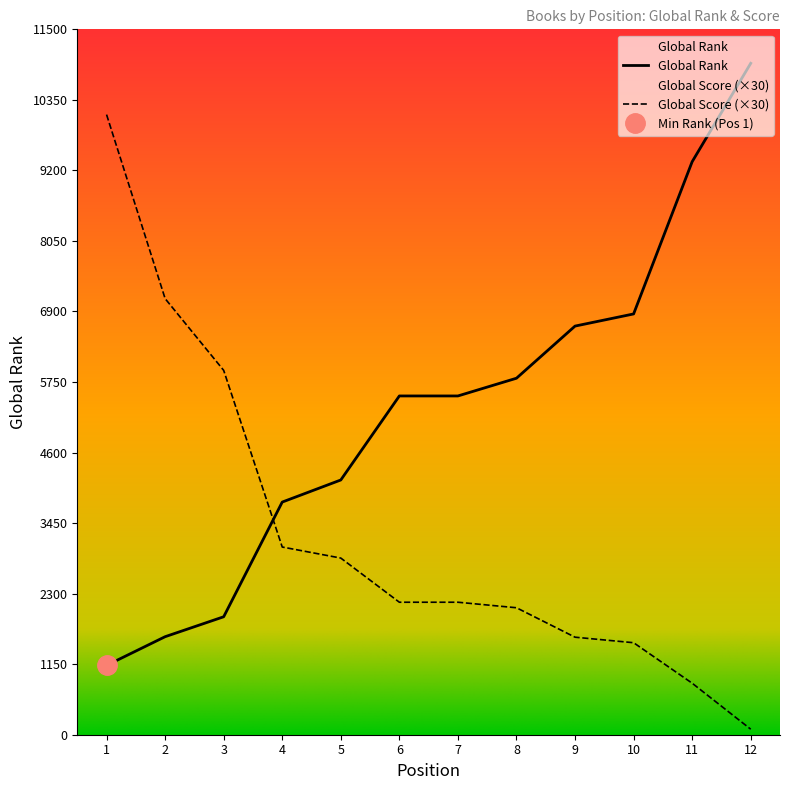

Is it true that Global Score equals 7110 at 2?

True